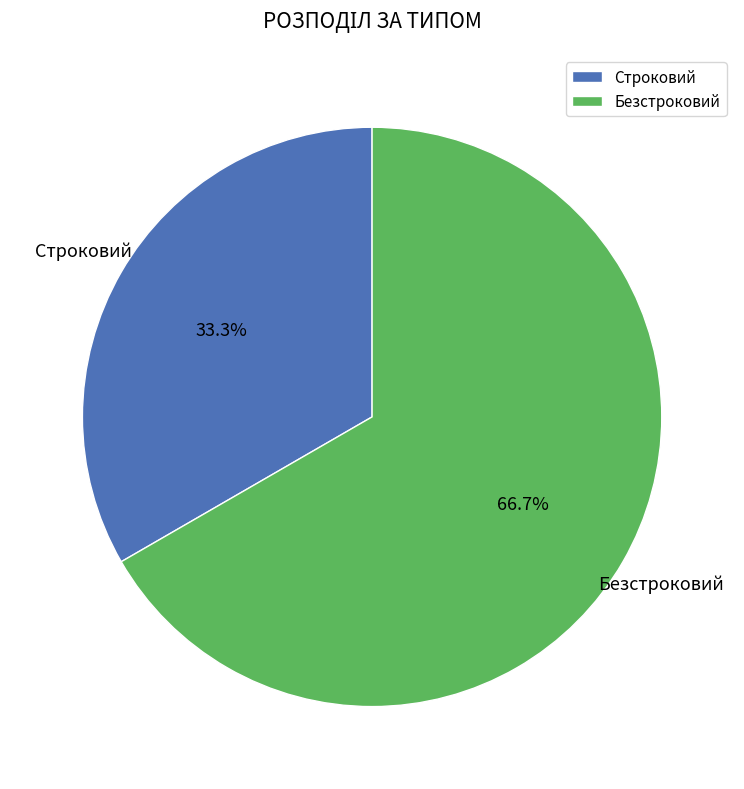

The Безстроковий slice represents 77% of the pie. True or false?

False